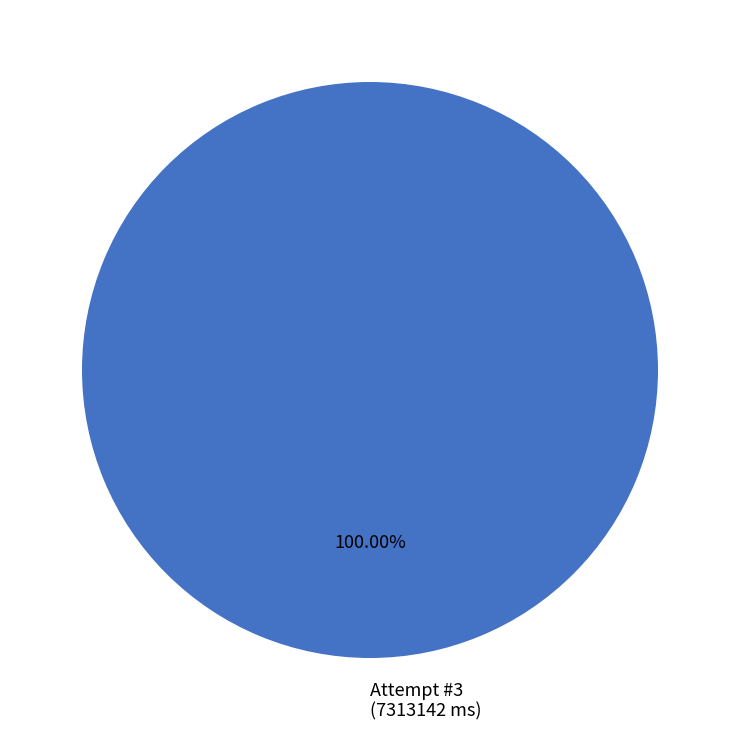

Rank the categories by value from lowest to highest.

Attempt #3 (7313142 ms)